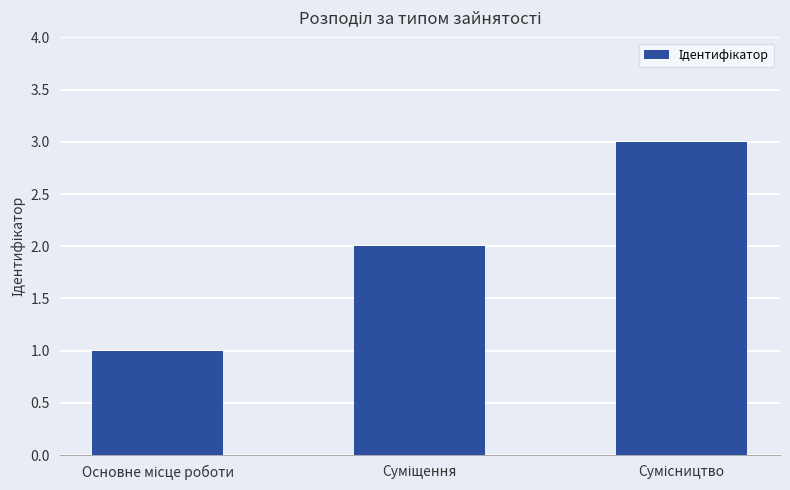

What is the greatest value displayed?

3